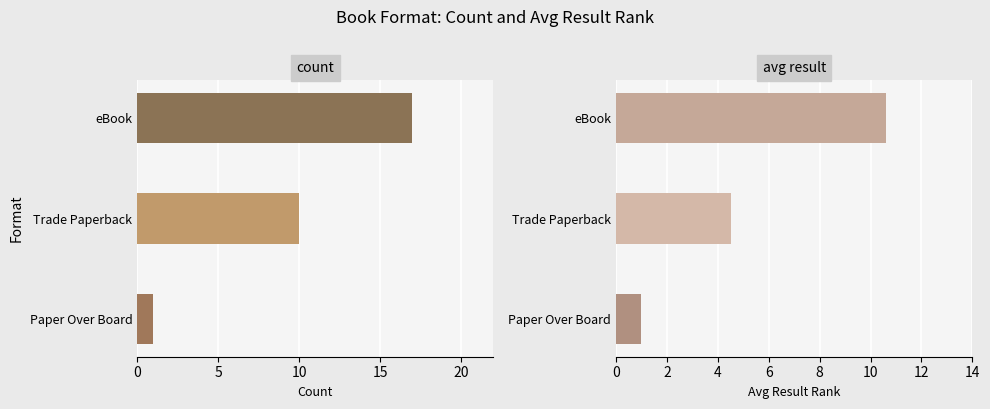

Count the Count values in the range 1 to 17.

3